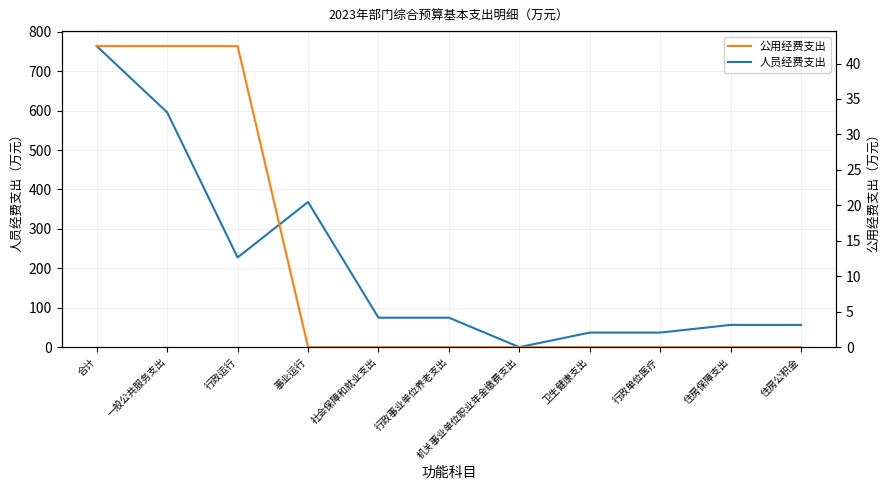

Is this an area chart (filled region under the line)?

No